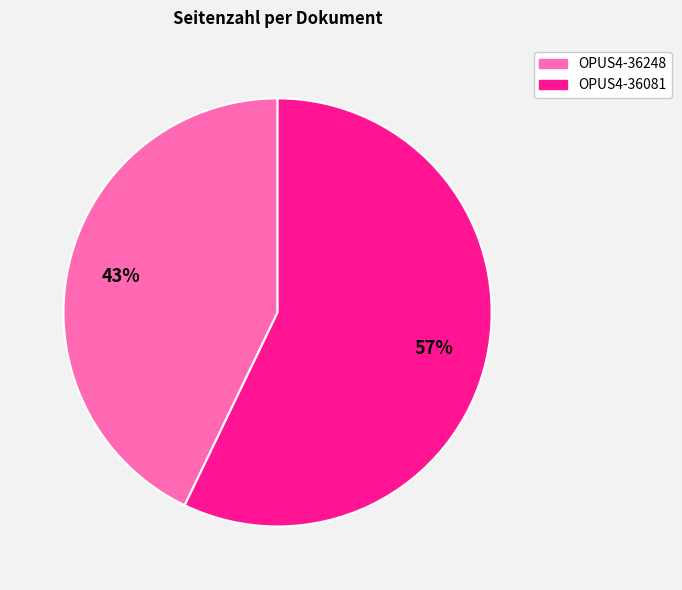

Between OPUS4-36081 and OPUS4-36248, which is larger?

OPUS4-36081